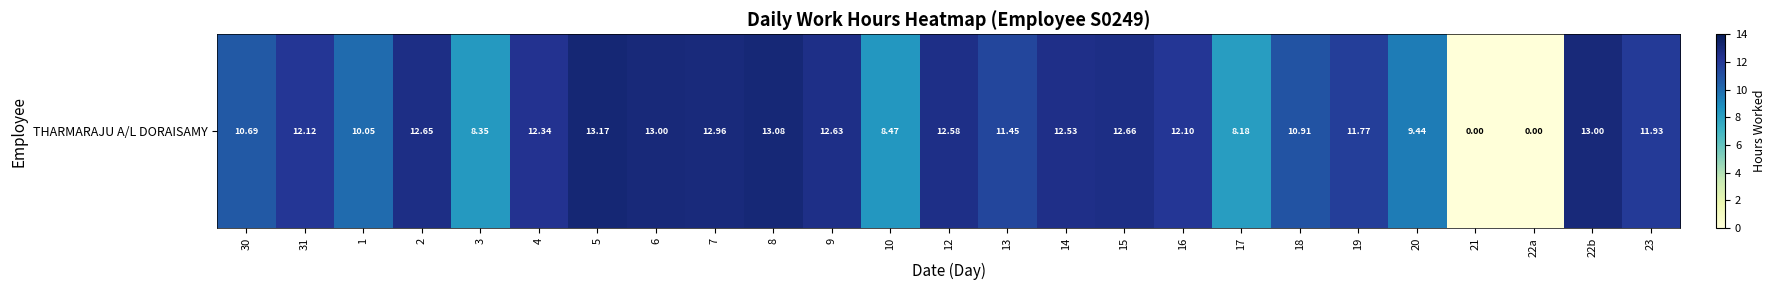

Reading right to left, list all the values displayed in this chart.

23=11.9	22b=13.0	22a=0.0	21=0.0	20=9.4	19=11.8	18=10.9	17=8.2	16=12.1	15=12.7	14=12.5	13=11.4	12=12.6	10=8.5	9=12.6	8=13.1	7=13.0	6=13.0	5=13.2	4=12.3	3=8.3	2=12.7	1=10.1	31=12.1	30=10.7